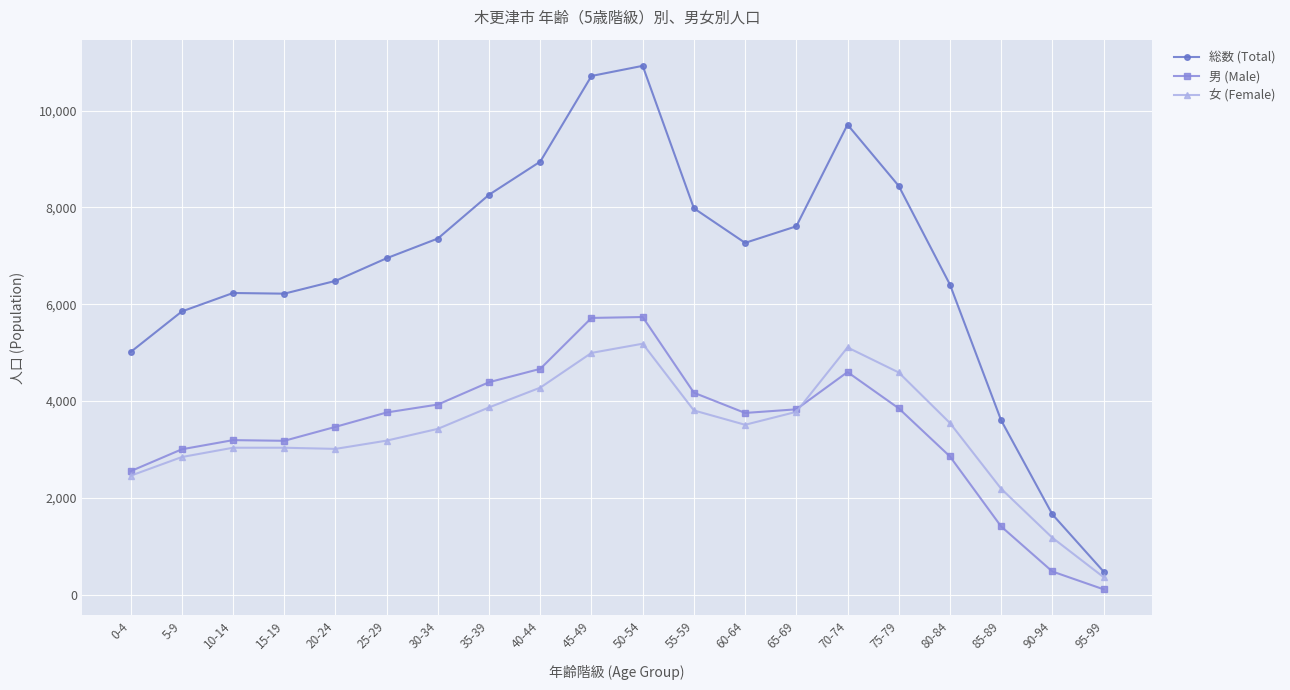

True or false: 総数 (Total) and 男 (Male) intersect in this chart.

False